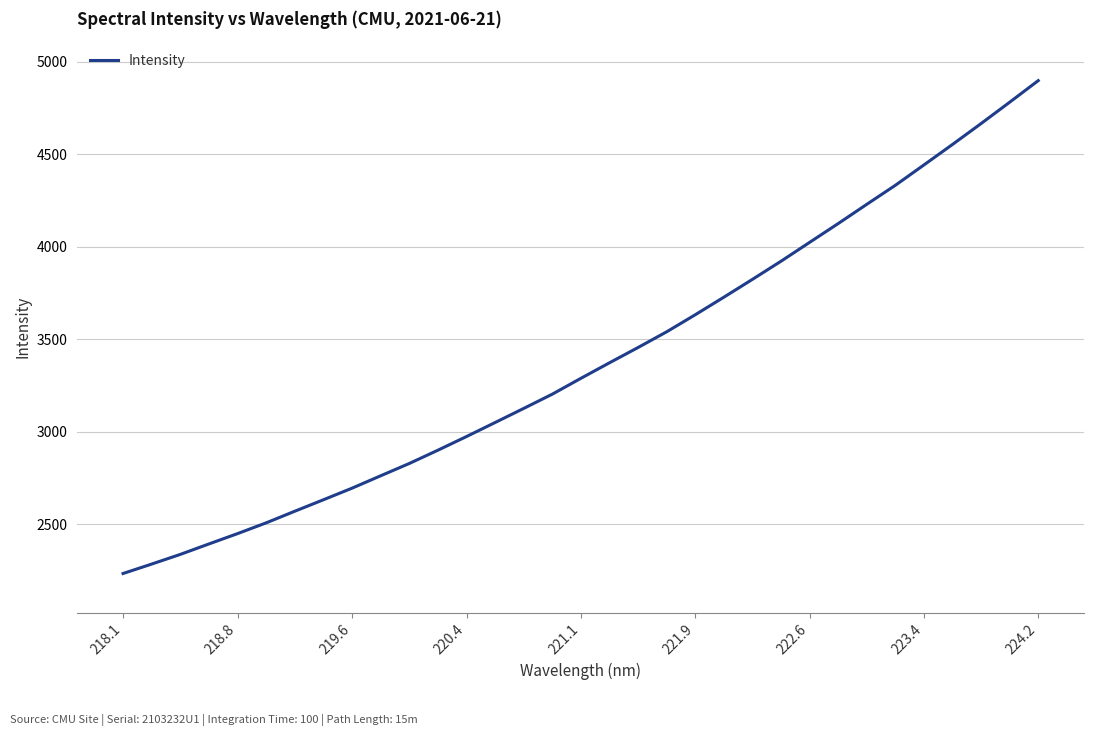

What is the difference between the maximum and minimum values?

2664.6